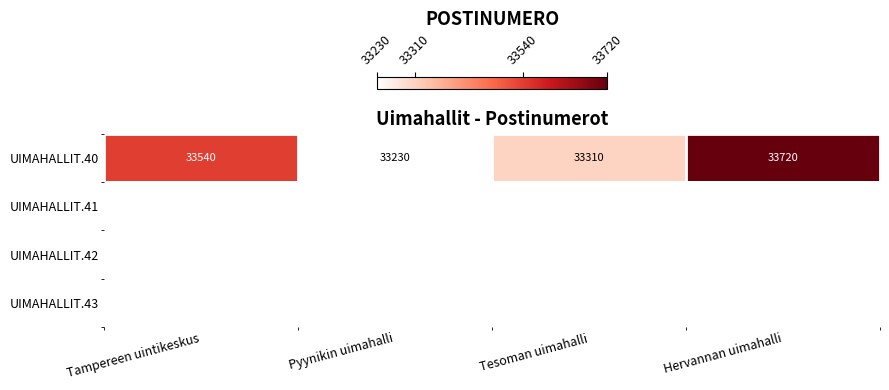

What is the average value of the UIMAHALLIT.40 series?

33450